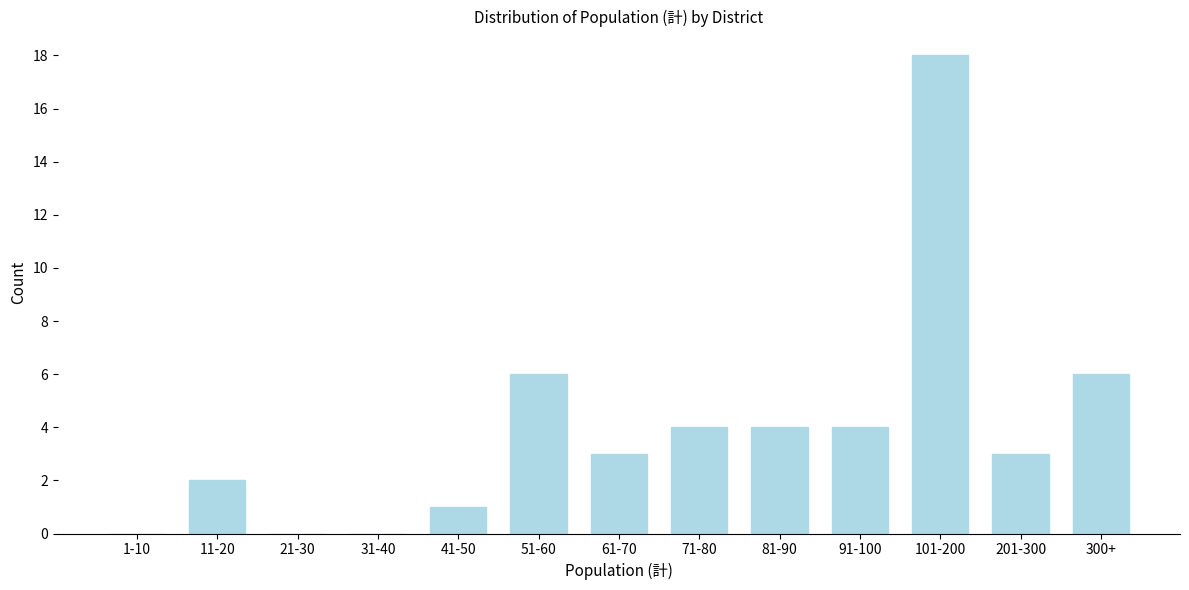

Reading right to left, transcribe all the data shown in this chart.

300+=6	201-300=3	101-200=18	91-100=4	81-90=4	71-80=4	61-70=3	51-60=6	41-50=1	31-40=0	21-30=0	11-20=2	1-10=0